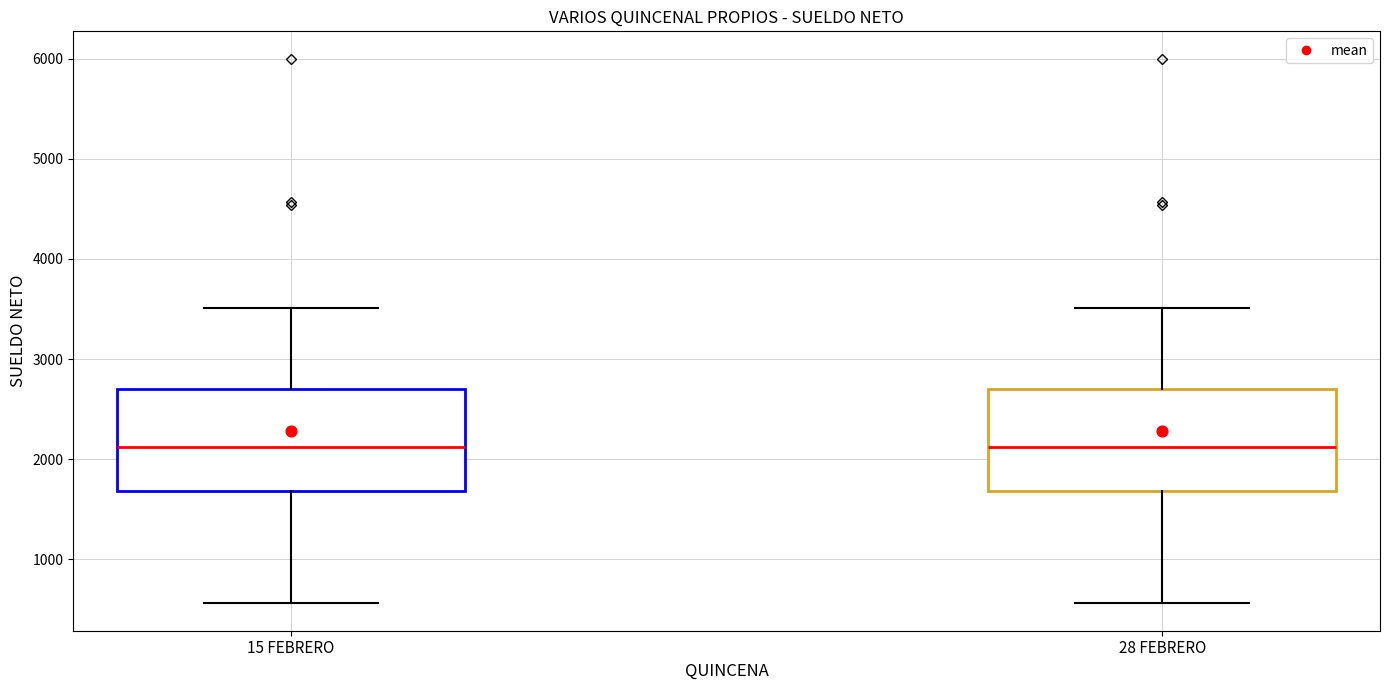

Where is the upper edge of the box for 28 FEBRERO on the y-axis? The values are not printed on the chart, so give them approximately, as read against the axis.

2700